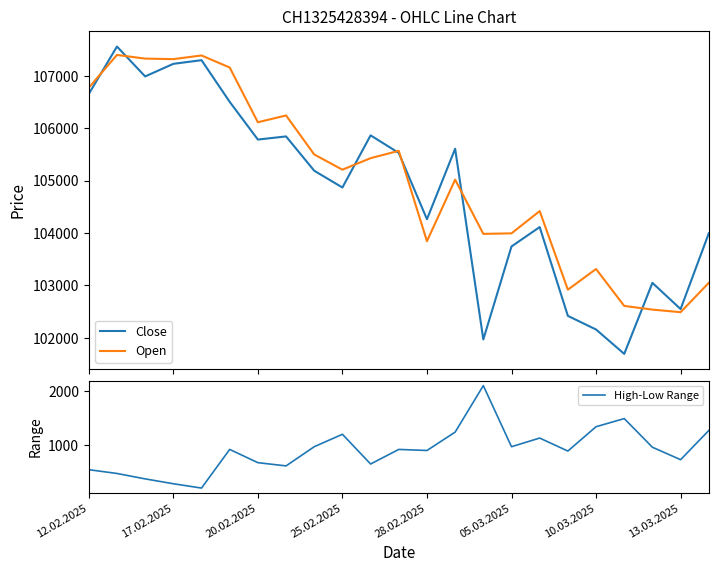

The High-Low Range series shows 1056 at 13.03.2025. True or false?

False